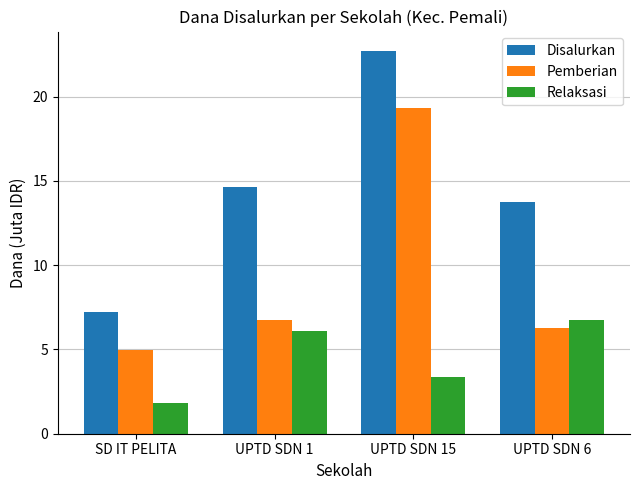

What is the sum of the Pemberian values at UPTD SDN 15 and UPTD SDN 6?

25.7